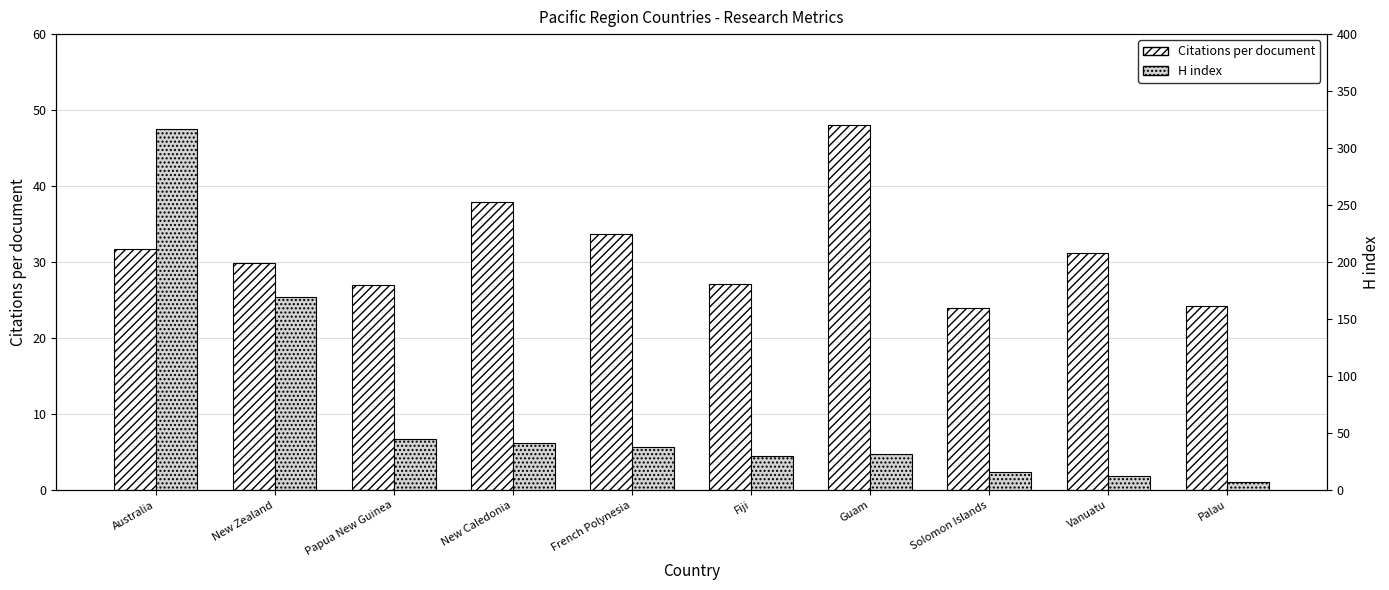

Rank the categories by H index value from lowest to highest.

Palau, Vanuatu, Solomon Islands, Fiji, Guam, French Polynesia, New Caledonia, Papua New Guinea, New Zealand, Australia